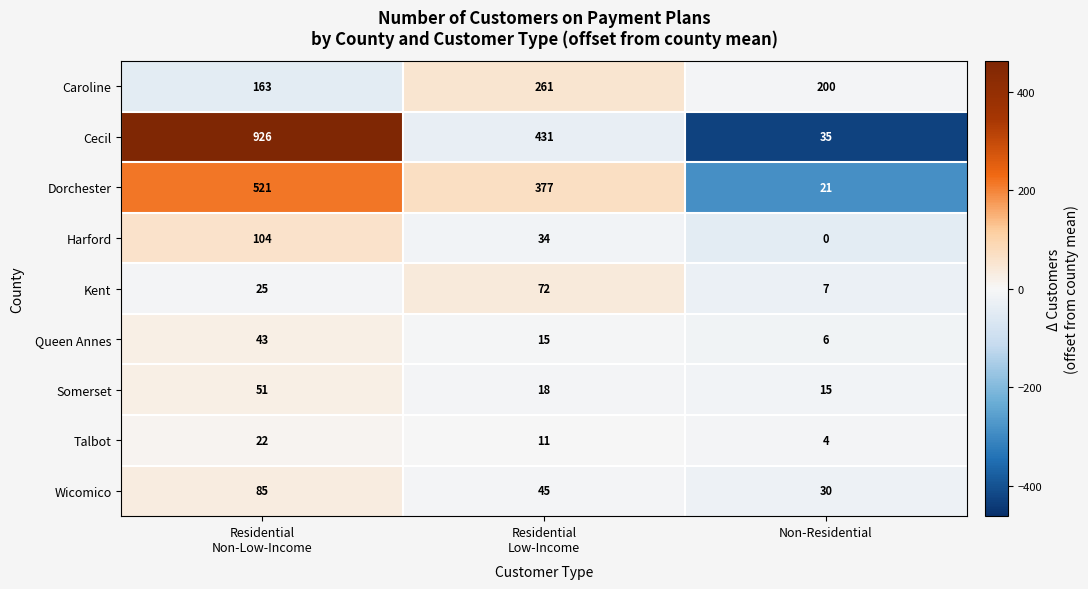

What is the average value of the Harford series?

46